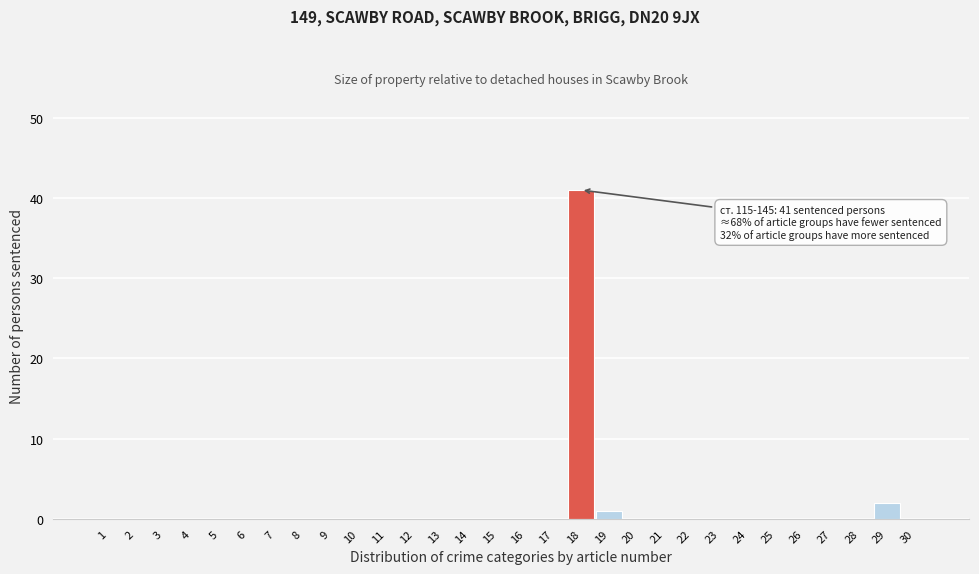

Reading left to right, list all the values displayed in this chart.

1=0	2=0	3=0	4=0	5=0	6=0	7=0	8=0	9=0	10=0	11=0	12=0	13=0	14=0	15=0	16=0	17=0	18=41	19=1	20=0	21=0	22=0	23=0	24=0	25=0	26=0	27=0	28=0	29=2	30=0